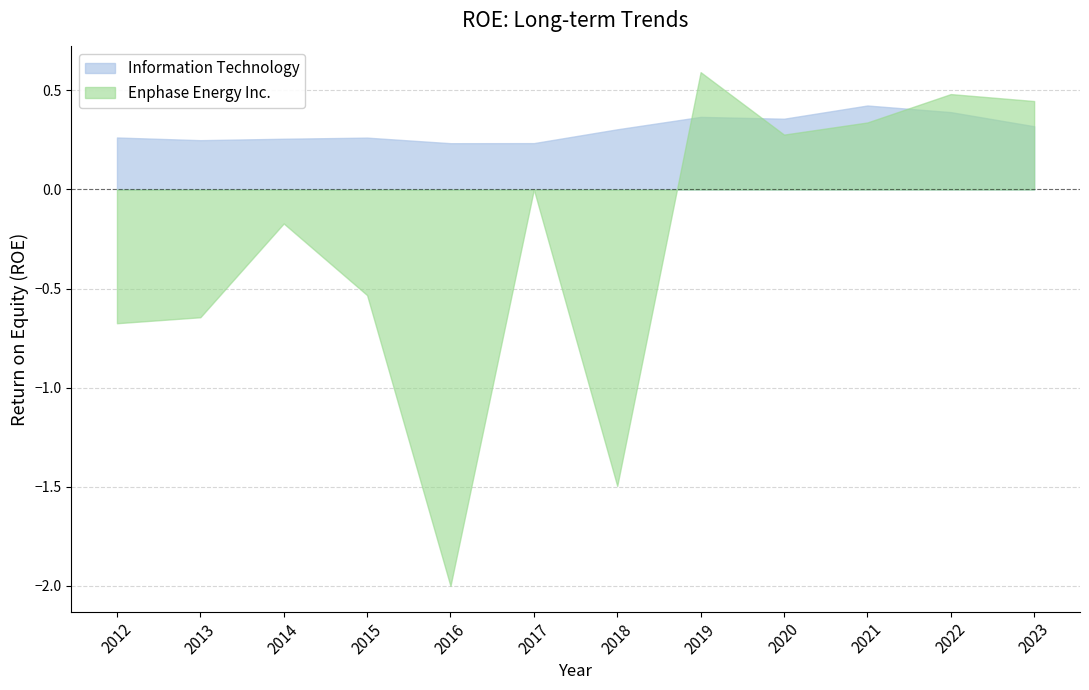

Rank the series by their maximum value, from lowest to highest.

Information Technology, Enphase Energy Inc.